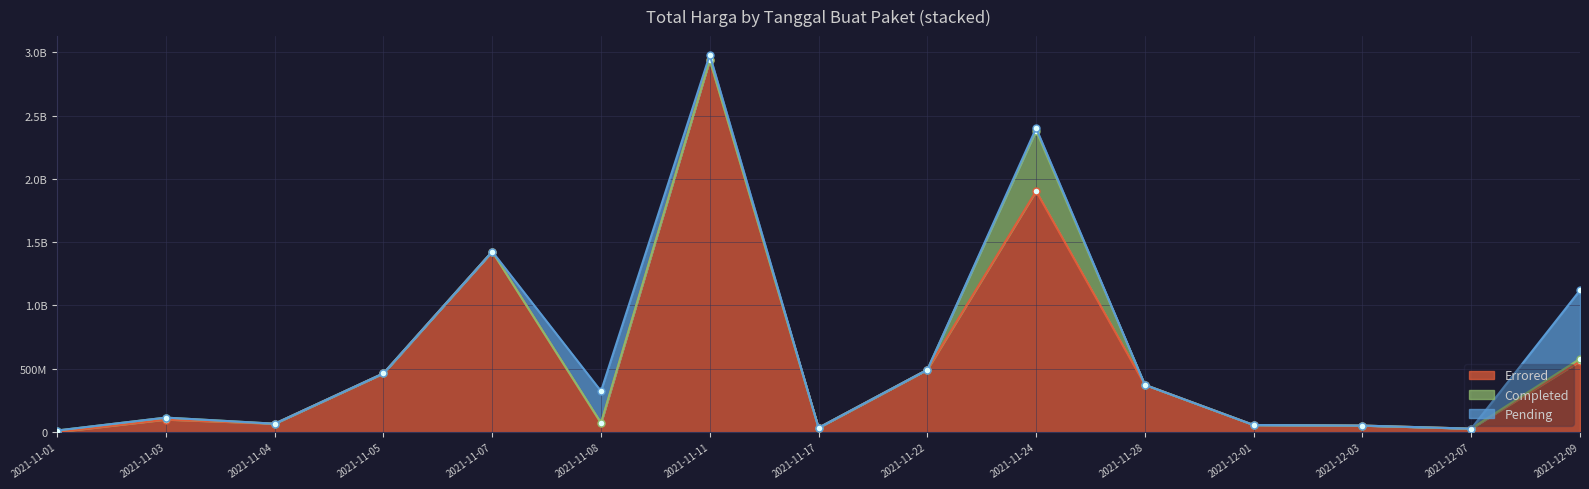

The value of Pending at 2021-11-03 is 0. True or false?

True